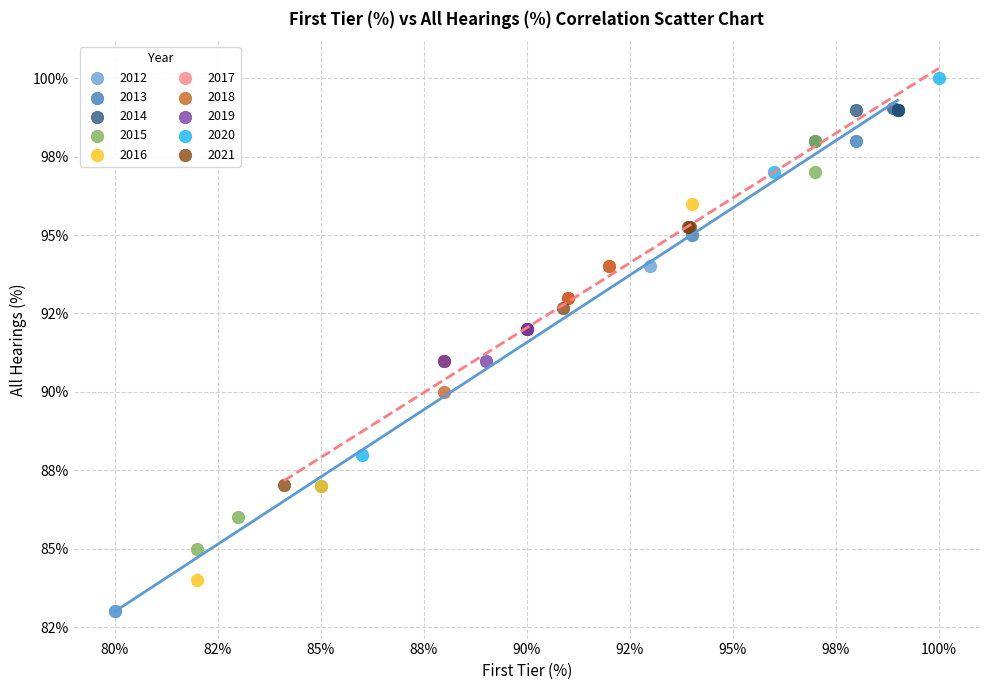

What are all the series names shown in the legend?

2012, 2013, 2014, 2015, 2016, 2017, 2018, 2019, 2020, 2021